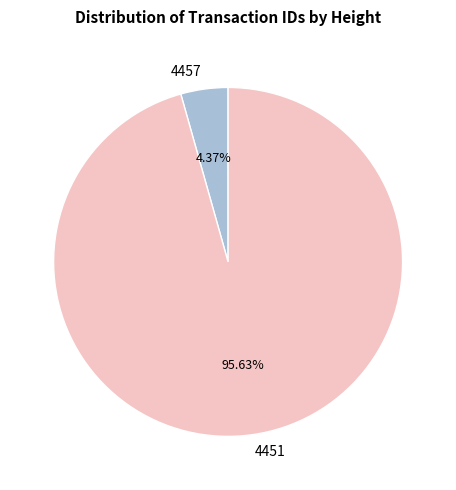

To the nearest percent, what is the difference between the largest and smallest slice percentages?

91%